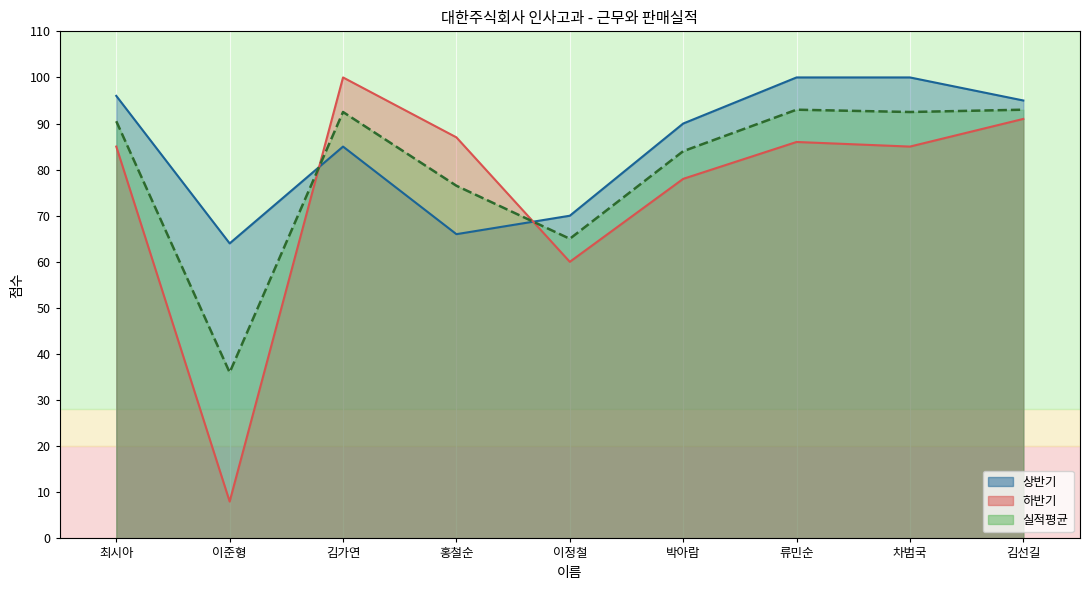

Where is 실적평균 nearest to the value 64?

이정철